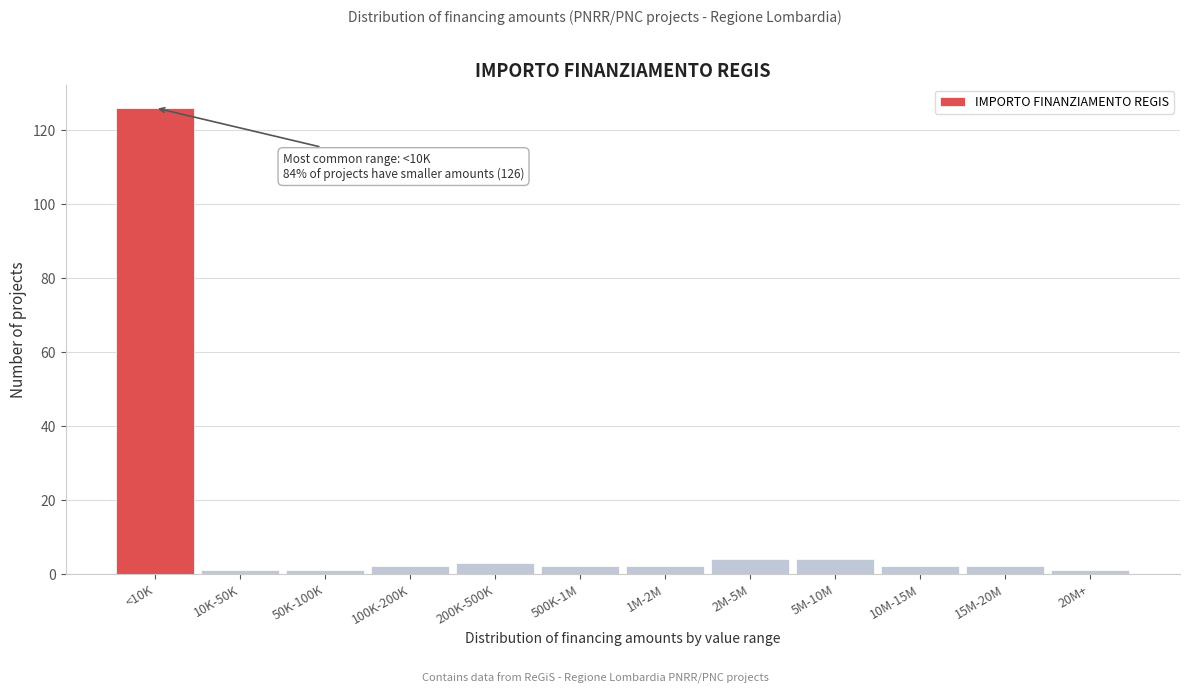

Reading right to left, list all the values displayed in this chart.

20M+=1	15M-20M=2	10M-15M=2	5M-10M=4	2M-5M=4	1M-2M=2	500K-1M=2	200K-500K=3	100K-200K=2	50K-100K=1	10K-50K=1	<10K=126